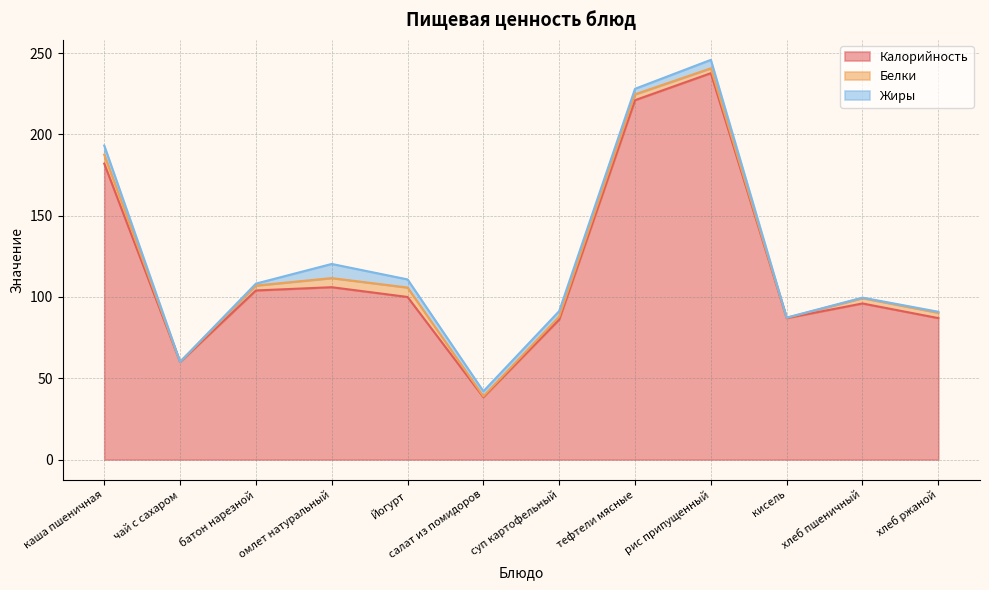

Reading right to left, transcribe all the data shown in this chart.

Калорийность: 87.0	96.0	87.0	237.6	221.0	86.1	38.4	100.0	106.0	104.0	60.0	182.0
Белки: 3.3	3.3	0.2	3.0	3.6	1.8	0.5	5.8	5.6	3.0	0.1	5.5
Жиры: 0.6	0.3	0.1	5.2	3.4	3.4	3.1	5.0	8.7	1.2	0.0	5.6